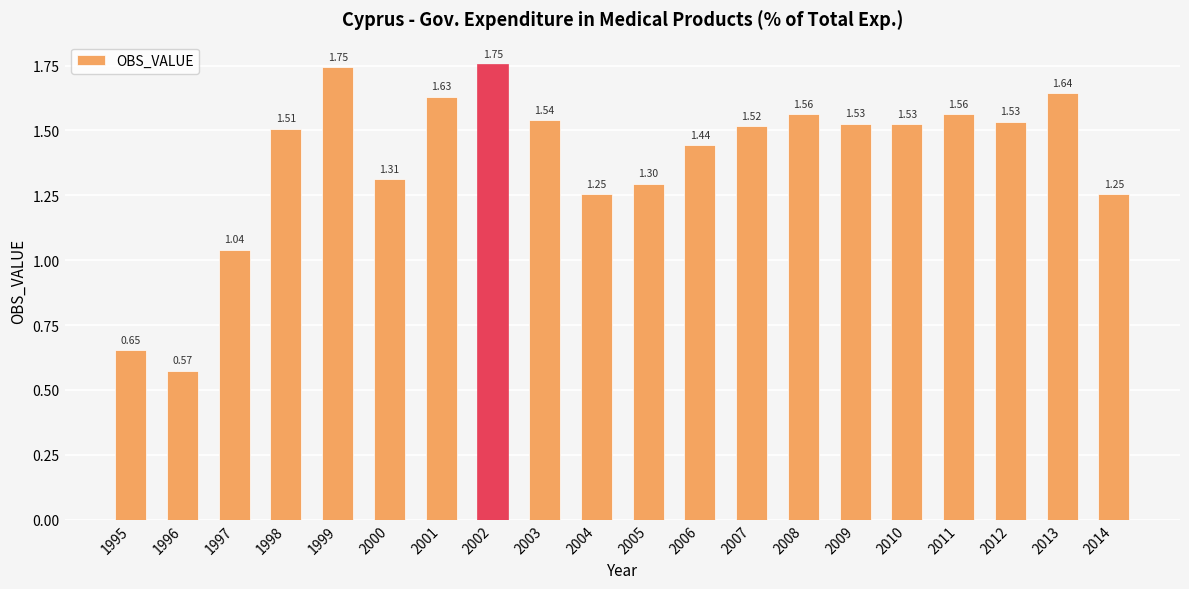

What is the sum of the values at 2003 and 2006?

3.0